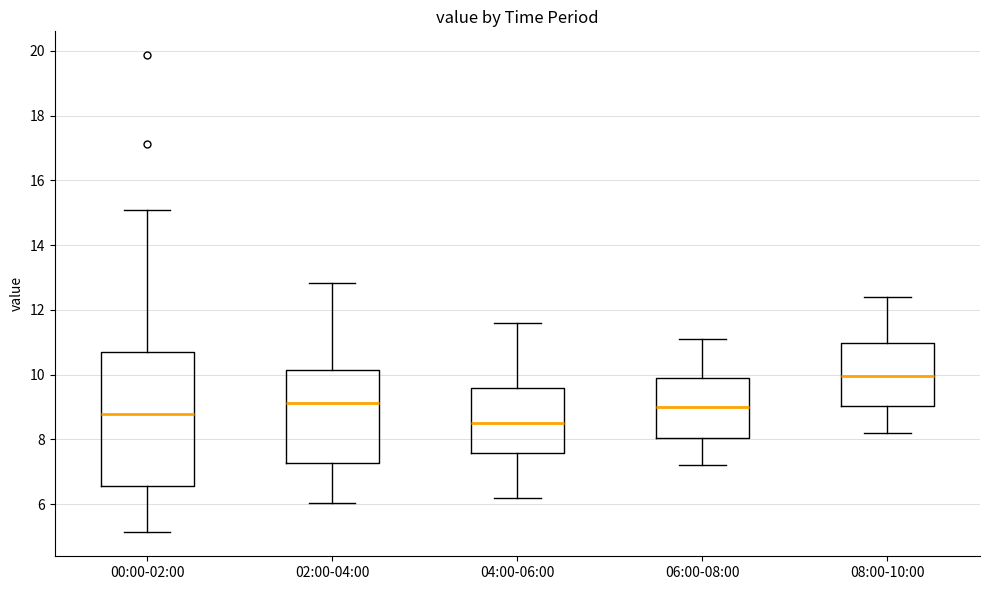

Where does the median line of the box for 04:00-06:00 sit on the y-axis? The values are not printed on the chart, so give them approximately, as read against the axis.

8.6